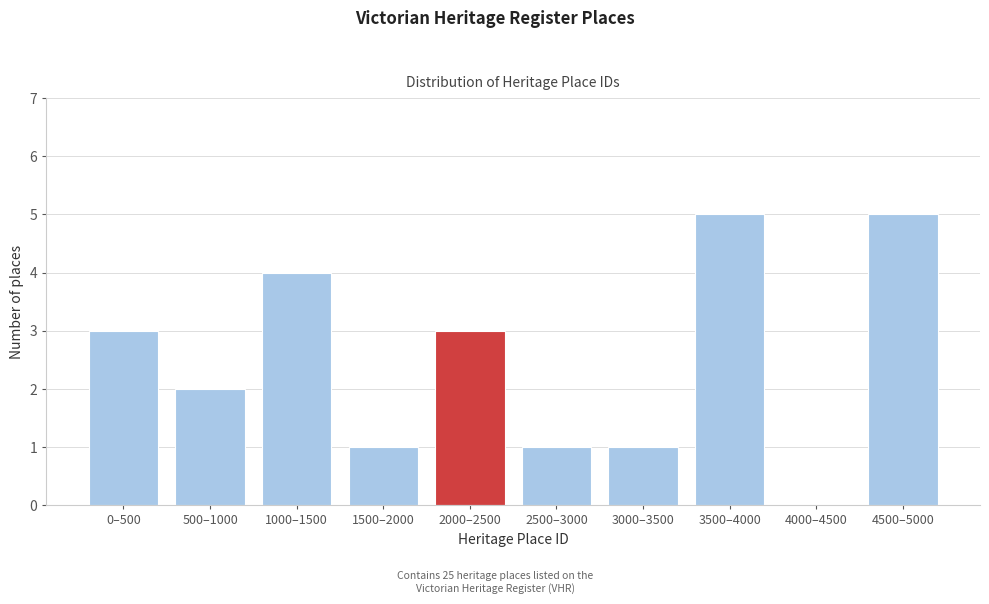

Reading left to right, transcribe all the data shown in this chart.

0–500=3	500–1000=2	1000–1500=4	1500–2000=1	2000–2500=3	2500–3000=1	3000–3500=1	3500–4000=5	4000–4500=0	4500–5000=5